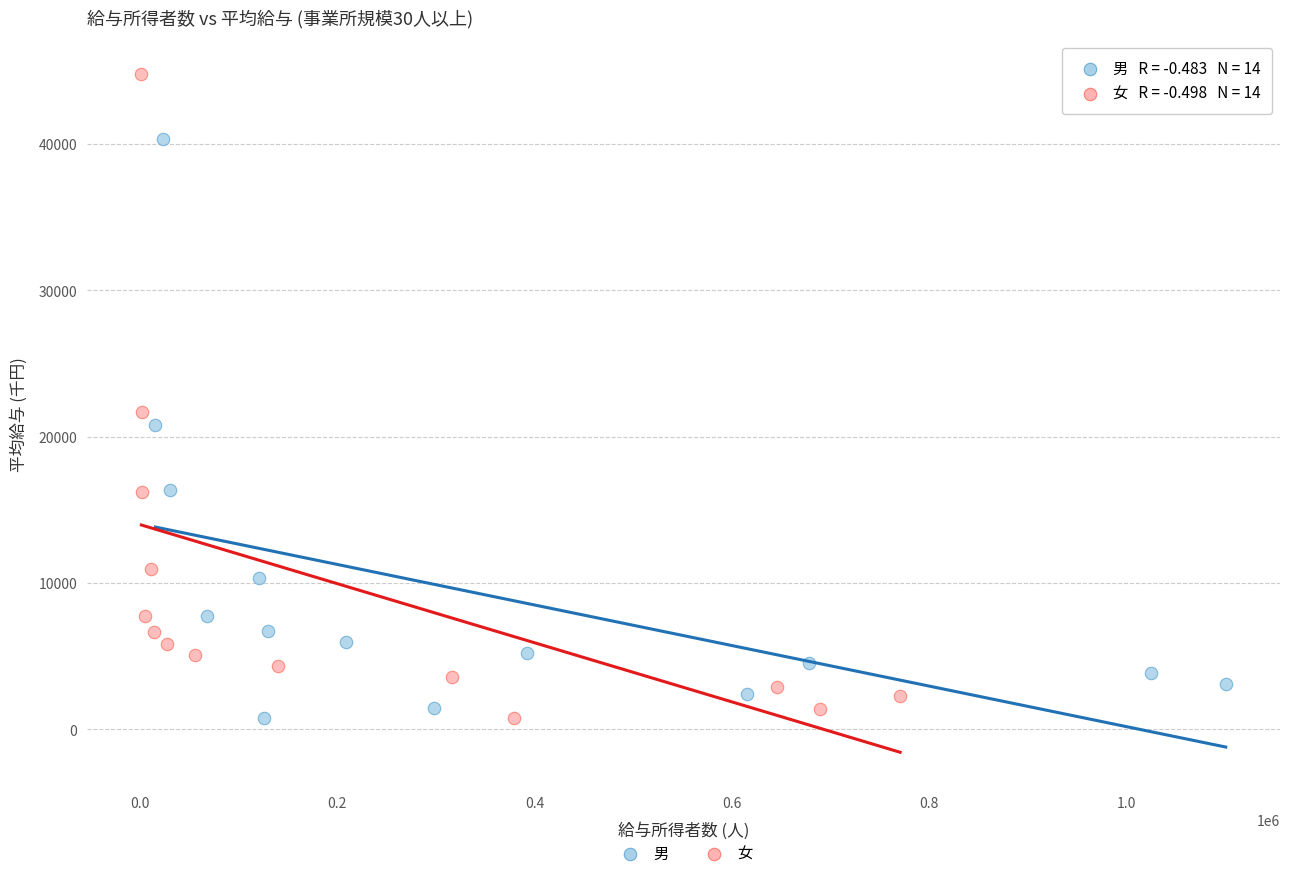

Which series reaches the maximum Y coordinate?

女